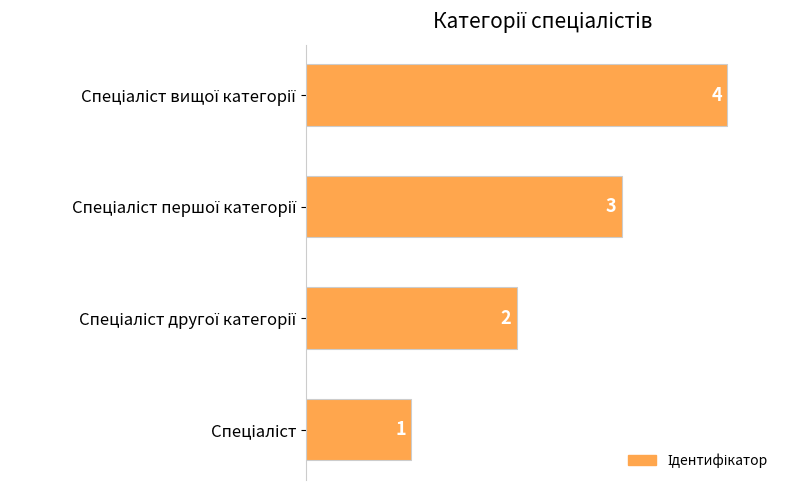

What is the sum of all values?

10